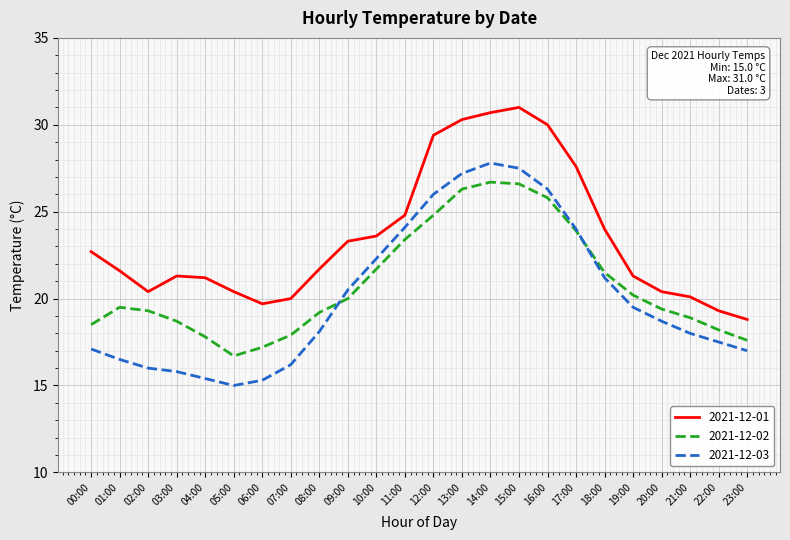

After their last crossing, which series has the higher values: 2021-12-02 or 2021-12-03?

2021-12-02